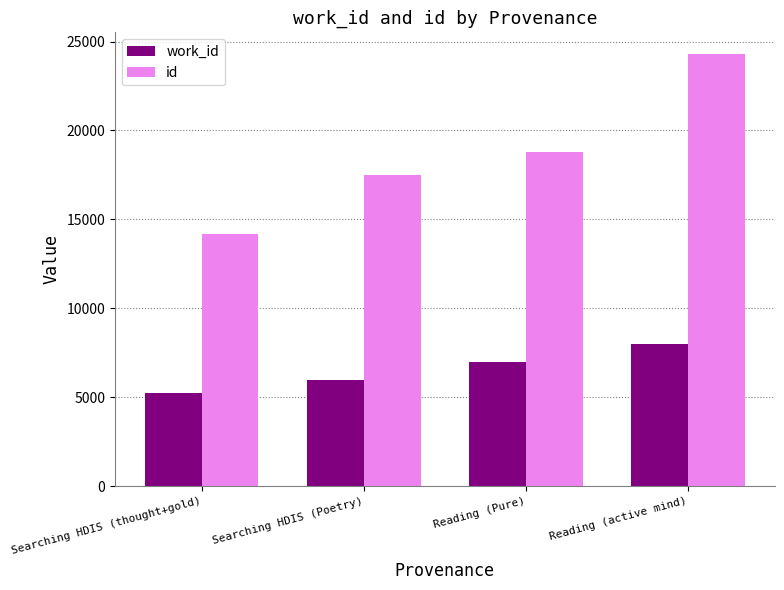

At which category is the sum across all series the highest?

Reading (active mind)